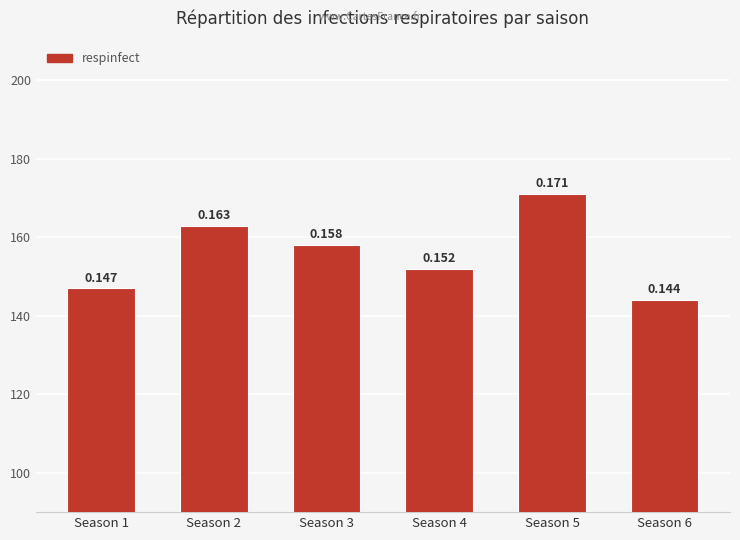

Is it true that the value at Season 1 is 0.1?

False